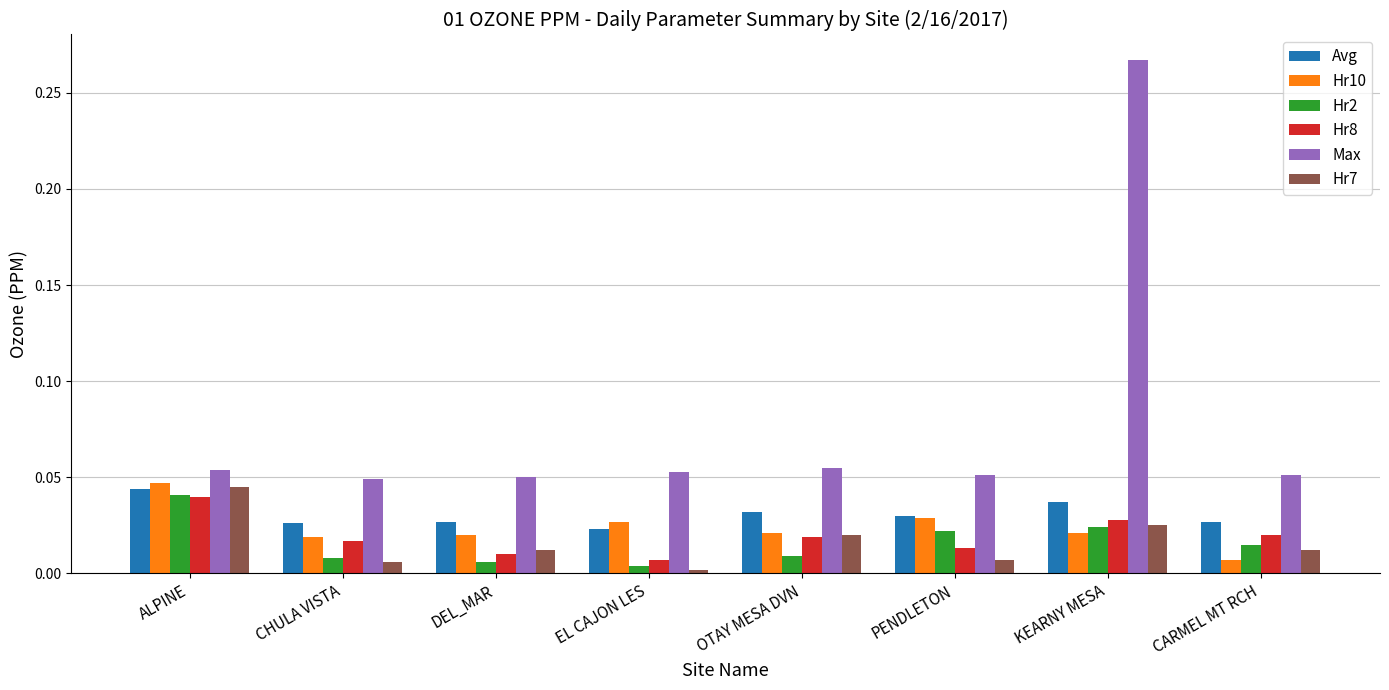

Where is Hr7 nearest to the value 0?

EL CAJON LES